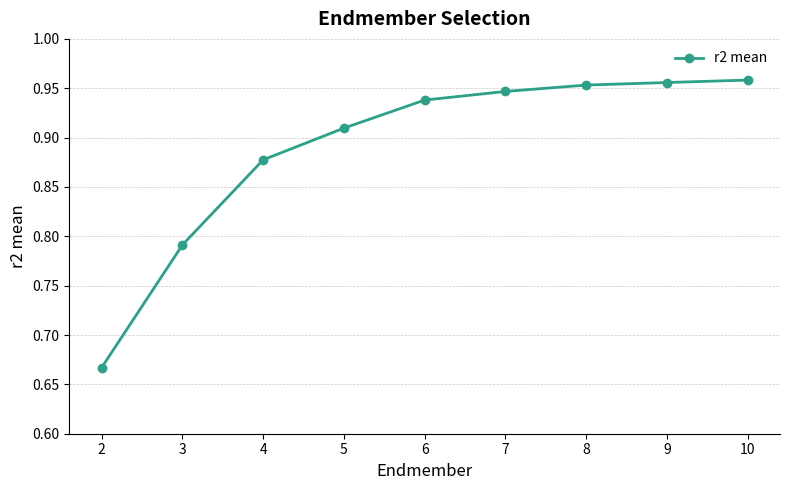

Which has a higher value, 6 or 10?

10